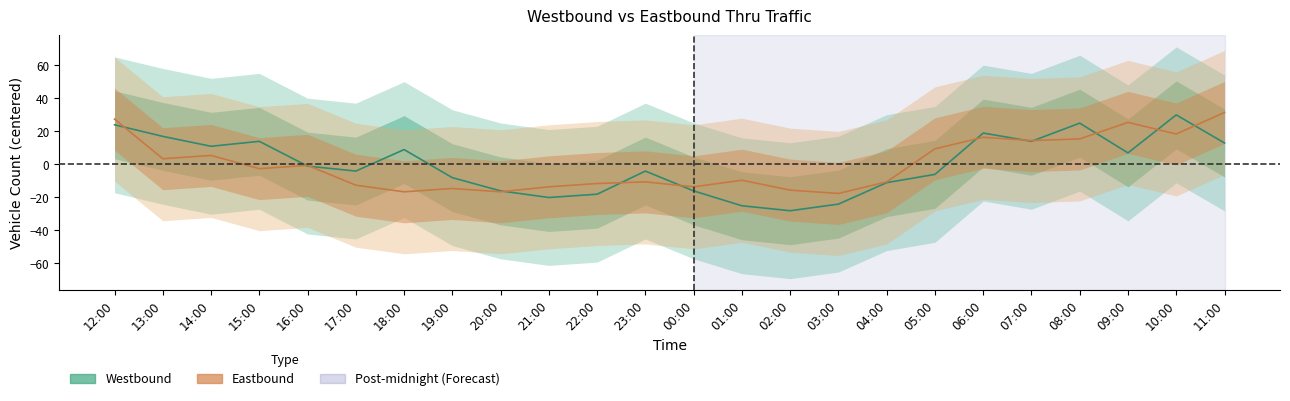

How many values in Eastbound are below zero?

14